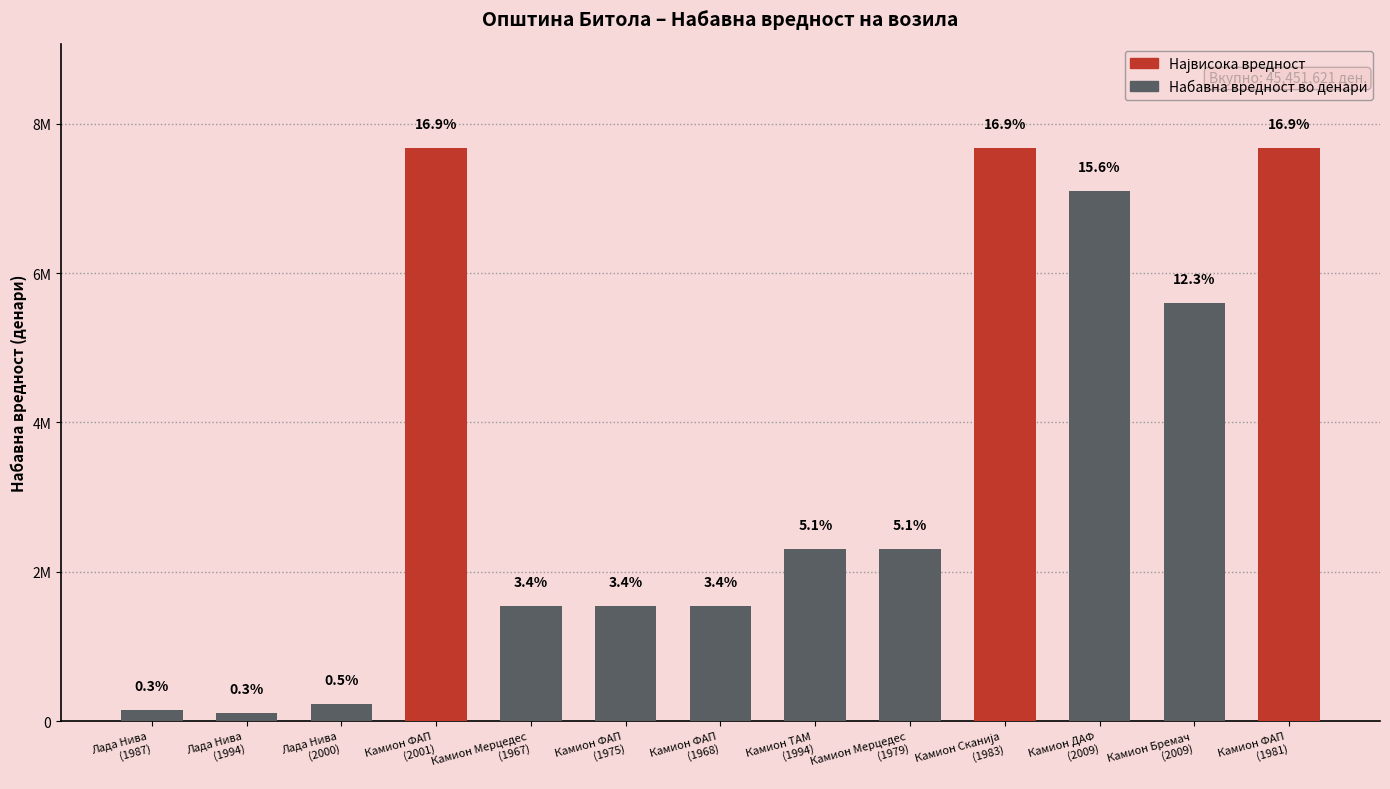

Between Камион ФАП
(2001) and Лада Нива
(1994), which is larger?

Камион ФАП
(2001)